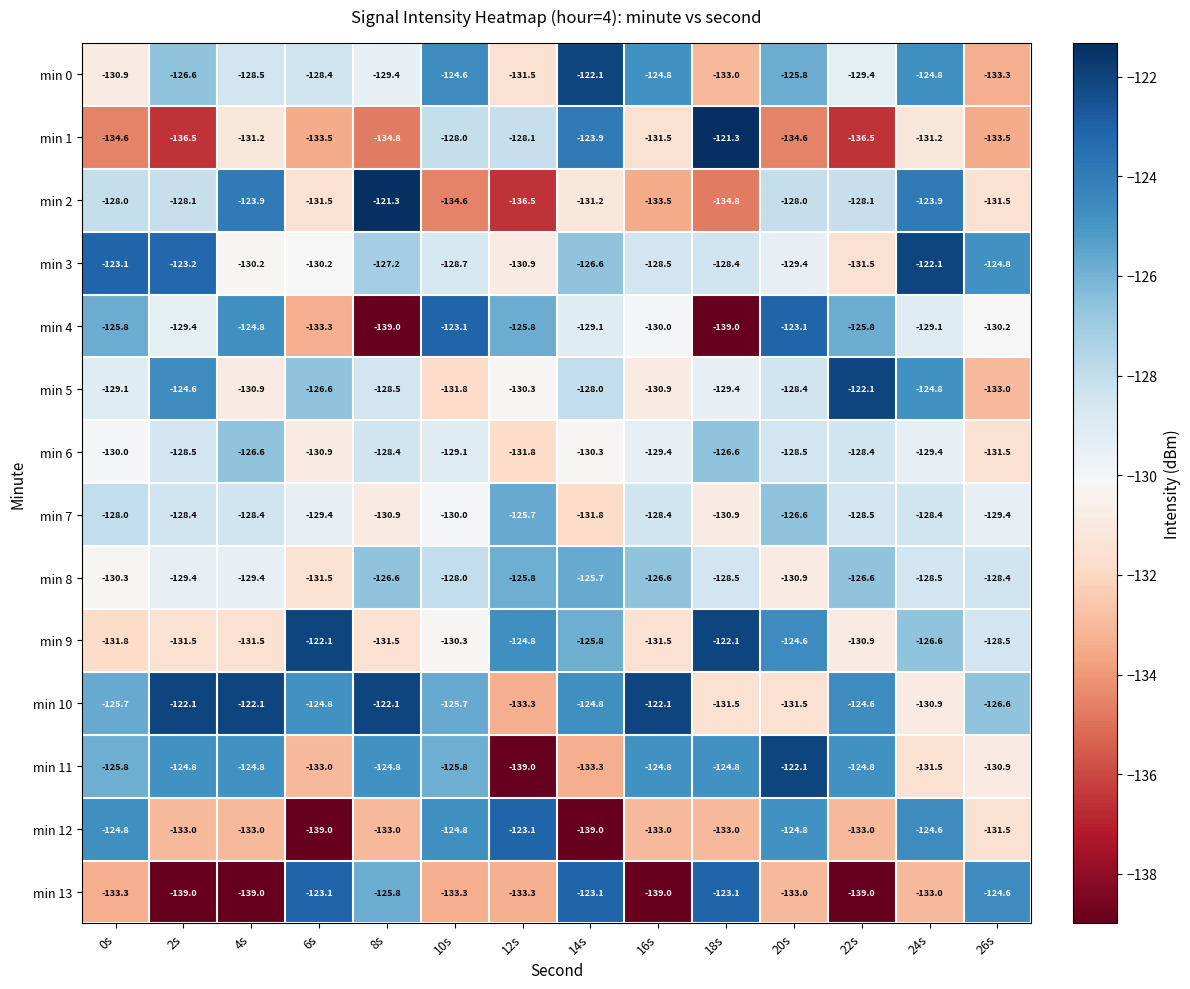

The value of min 8 at 20s is -81.7. True or false?

False